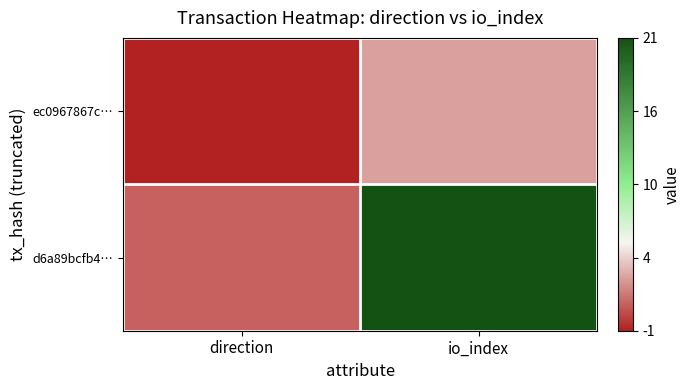

What is the greatest value displayed?

21